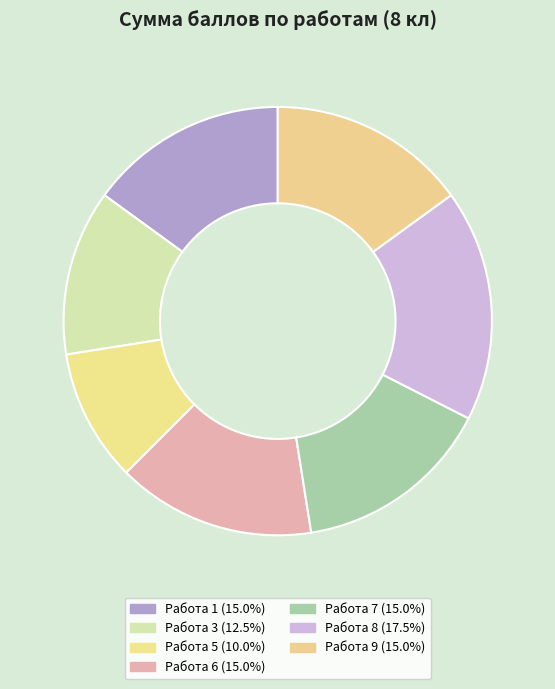

How many segments does this pie chart have?

7